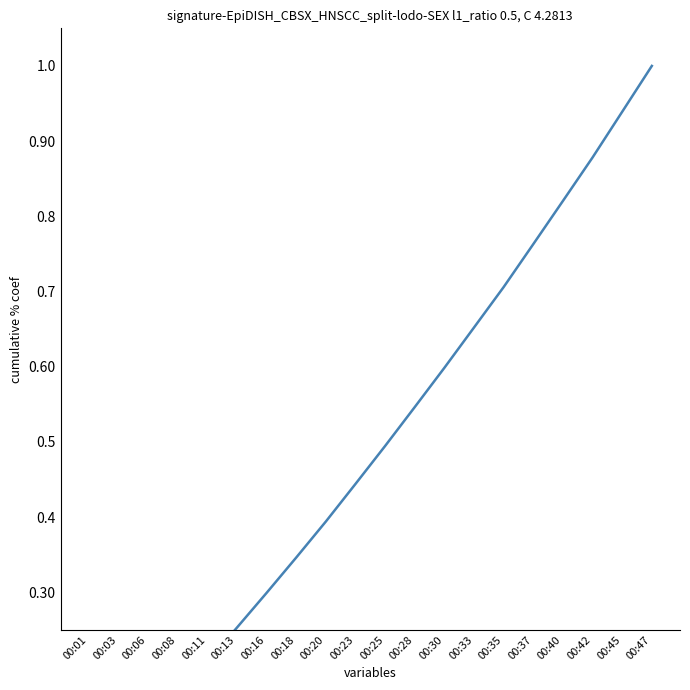

Between 00:01 and 00:33, which is larger?

00:33